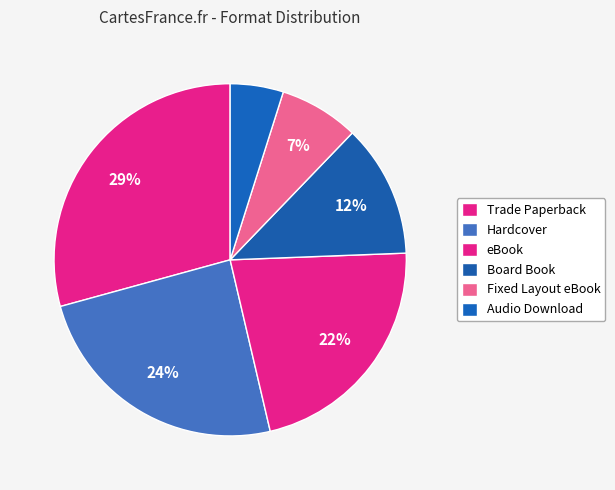

What is the ratio of the value at Board Book to the value at Audio Download?

2.5